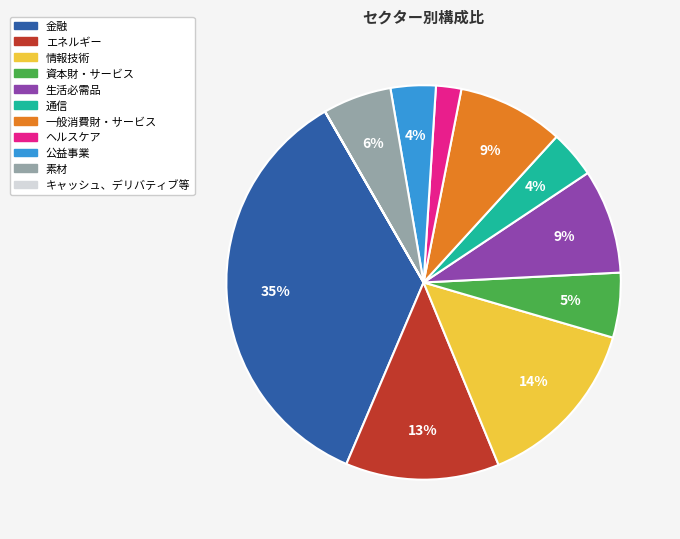

Do ヘルスケア and 一般消費財・サービス together represent more than half of the pie?

No